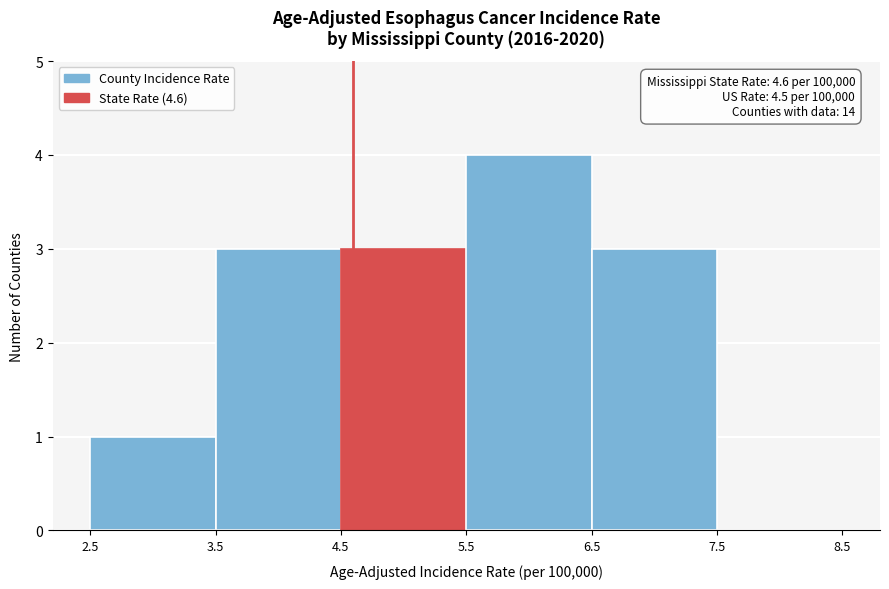

Which range on the x-axis has the tallest bar?

5.5 to 6.5